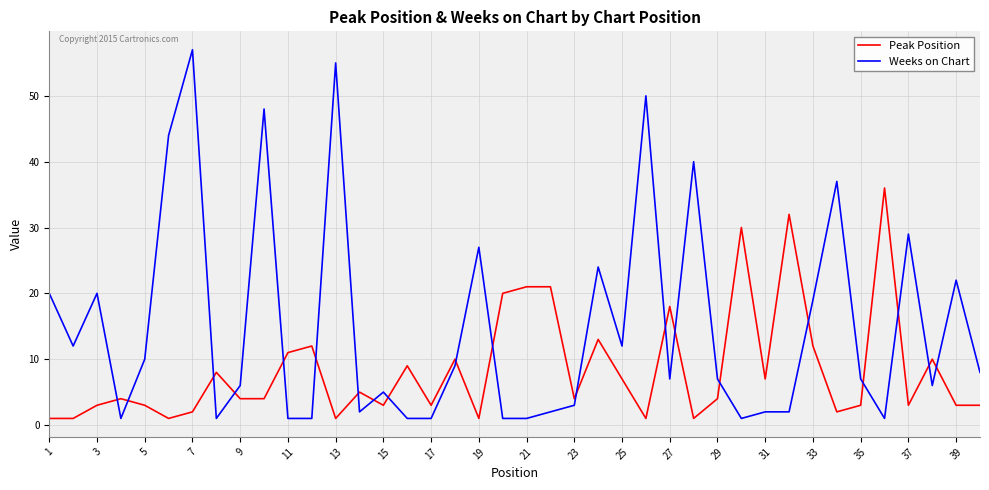

List the series in order of their overall mean, highest first.

Weeks on Chart, Peak Position